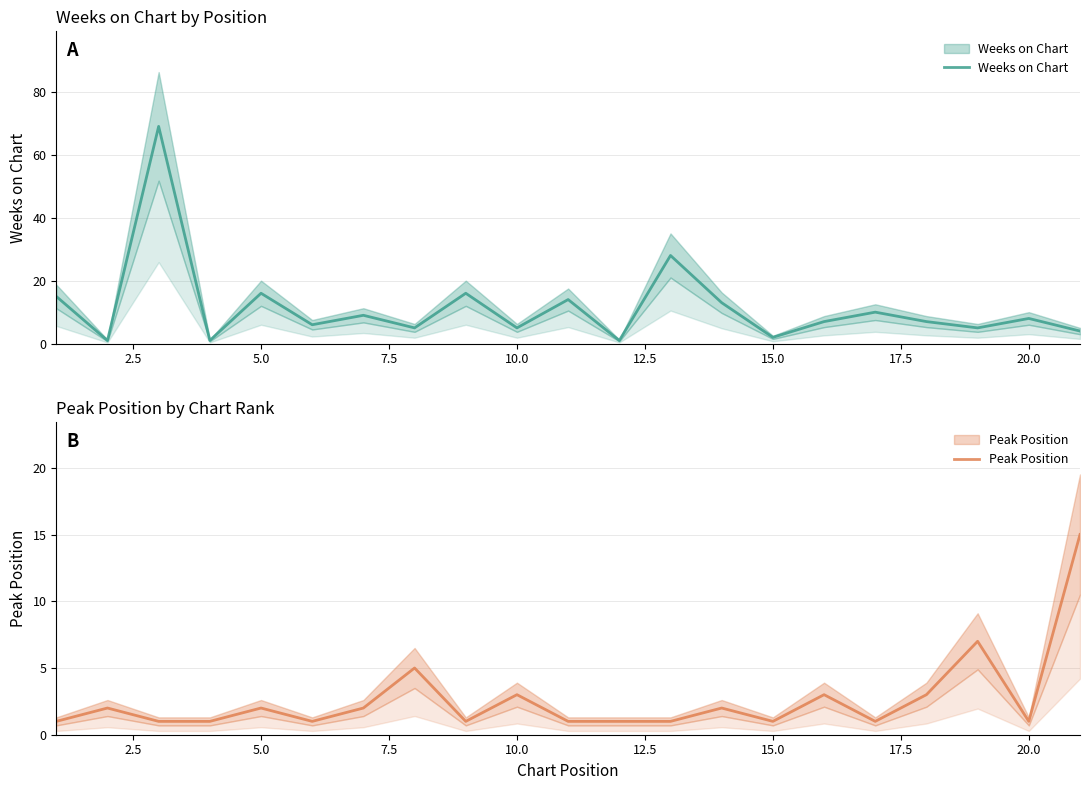

At how many categories does at least one series exceed 63?

1